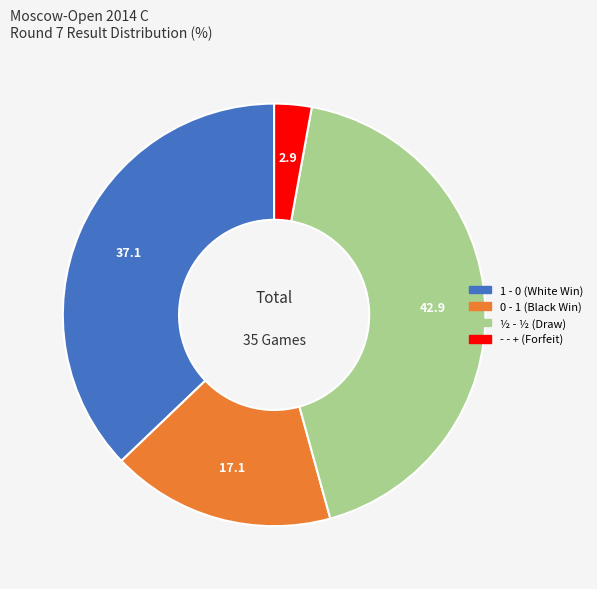

Is it true that - - + (Forfeit) is 3% of the pie?

True